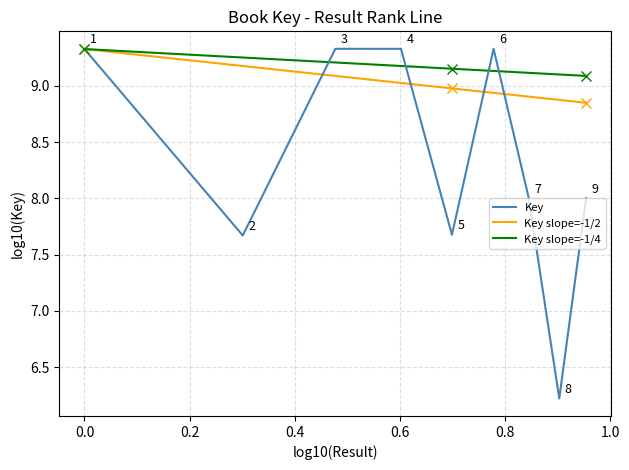

True or false: Key has more than 1 points higher than both neighbors.

True